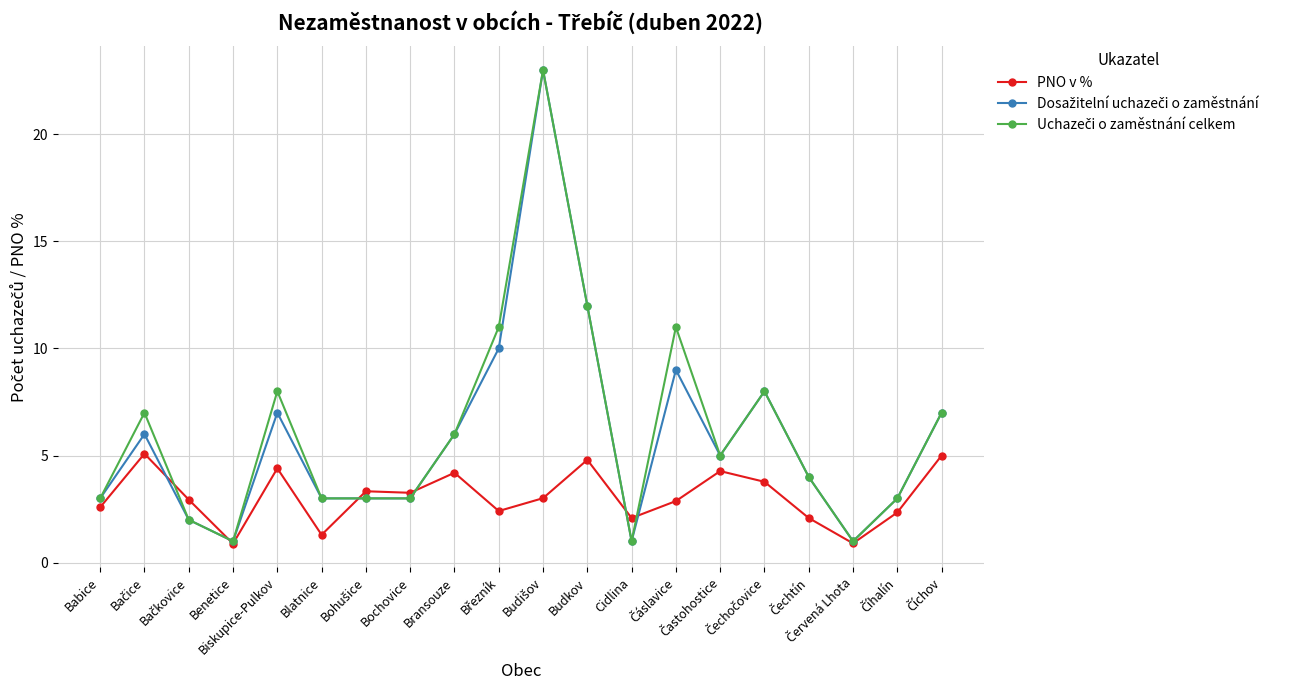

What is the minimum value shown in the chart?

0.9